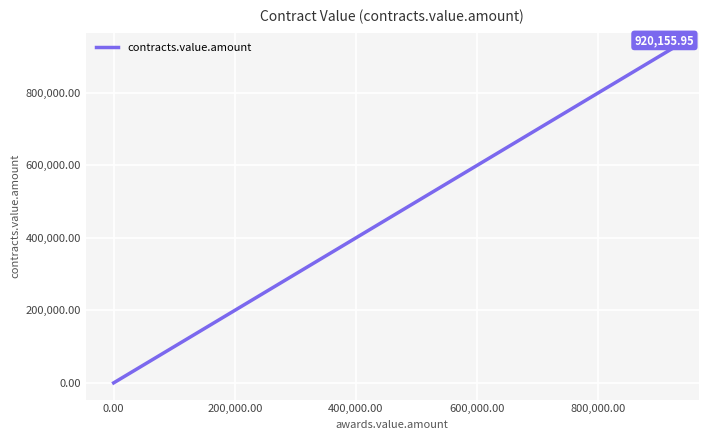

True or false: the data has more than 2 interior local peaks.

False